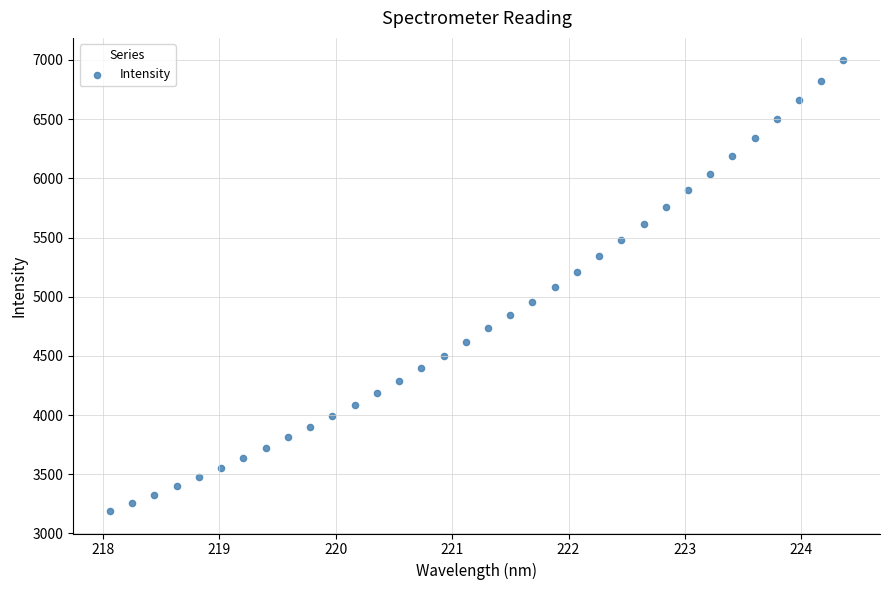

What is the range of Y values (max minus min)?

3806.2